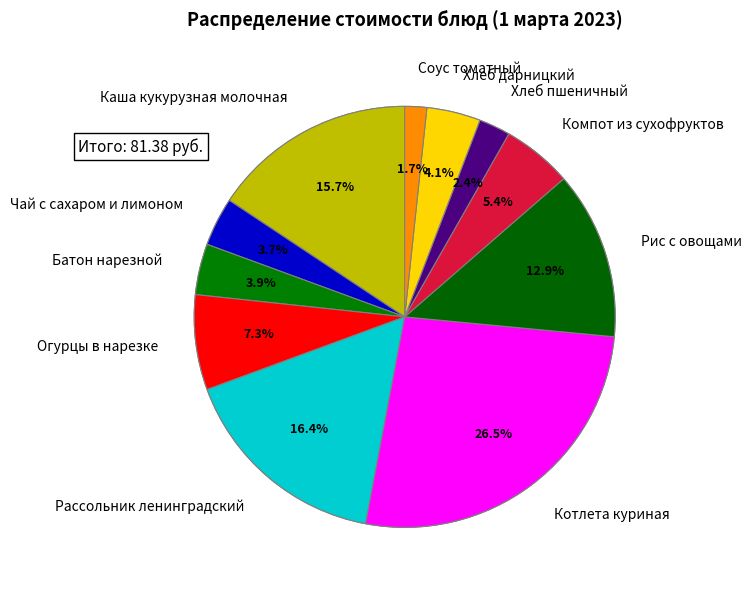

Is there a majority slice in this chart?

No